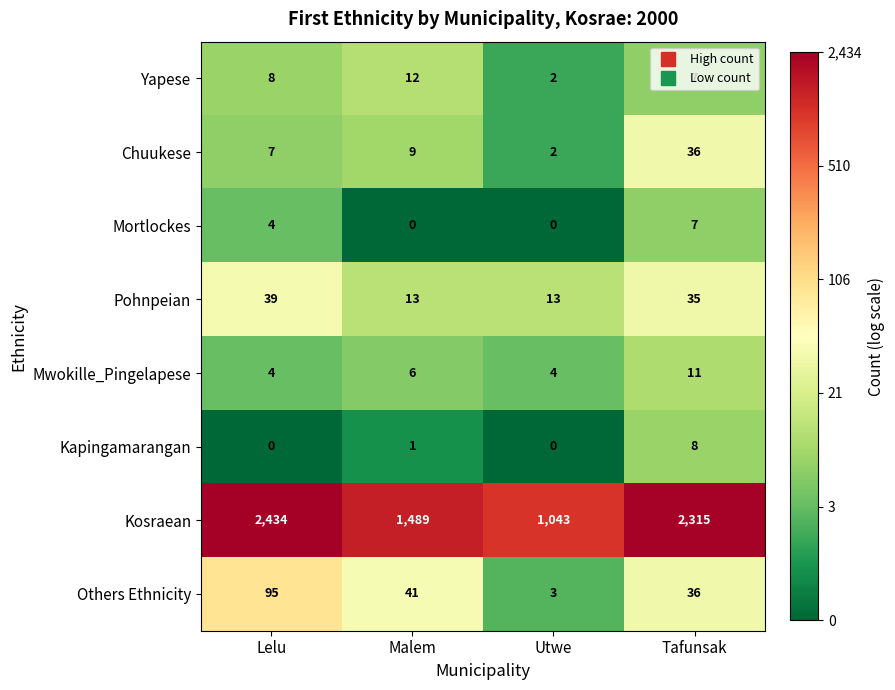

Which category has the highest value across all series?

Lelu